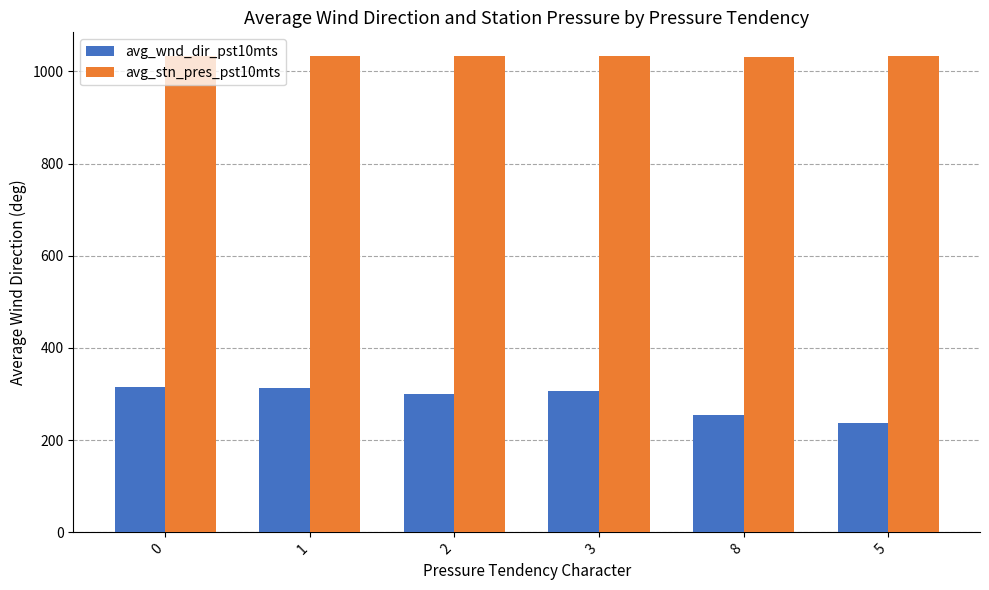

What is the minimum value shown in the chart?

238.0